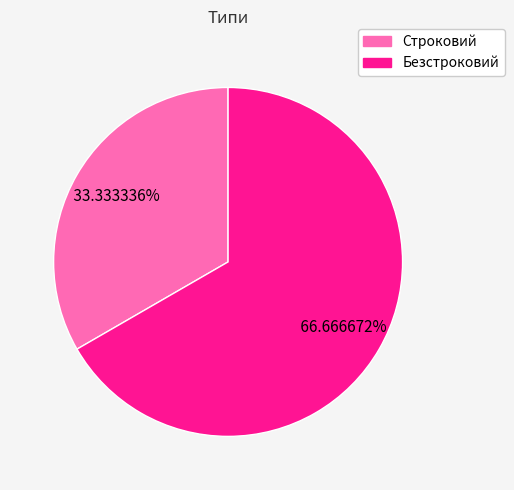

What percentage is NOT represented by Безстроковий?

33.3%